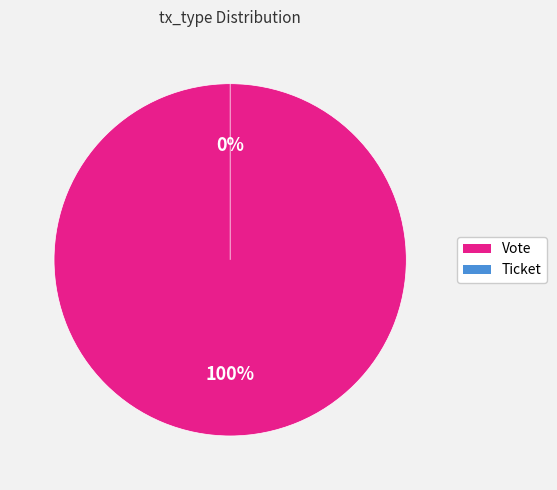

Which has a higher value, Ticket or Vote?

Vote